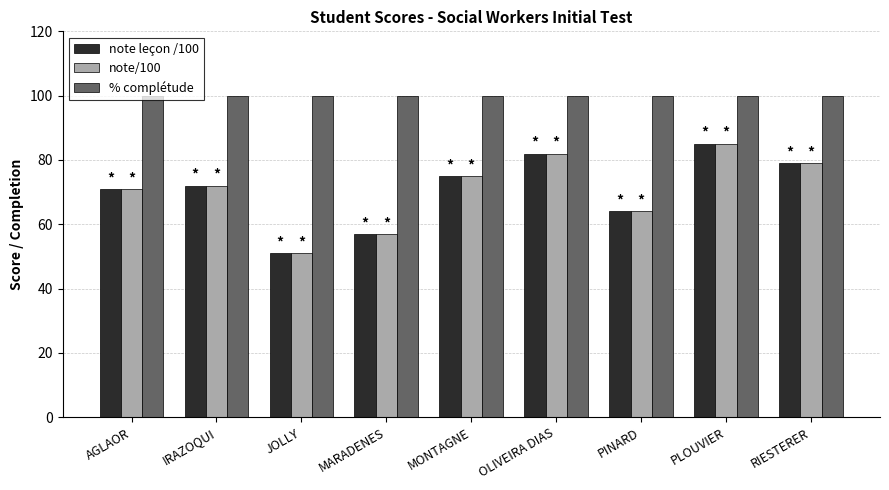

At which category is the sum across all series the highest?

PLOUVIER